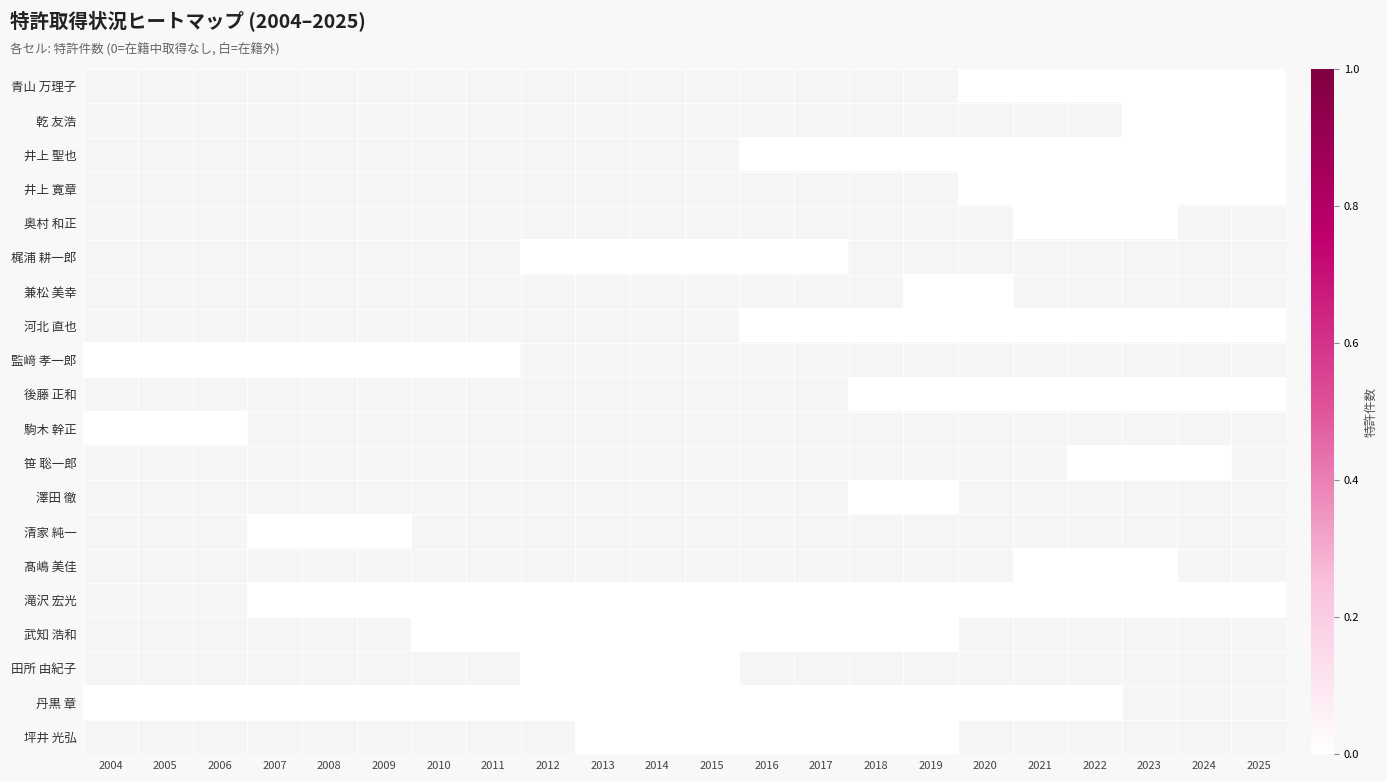

Which category has the highest value across all series?

2020